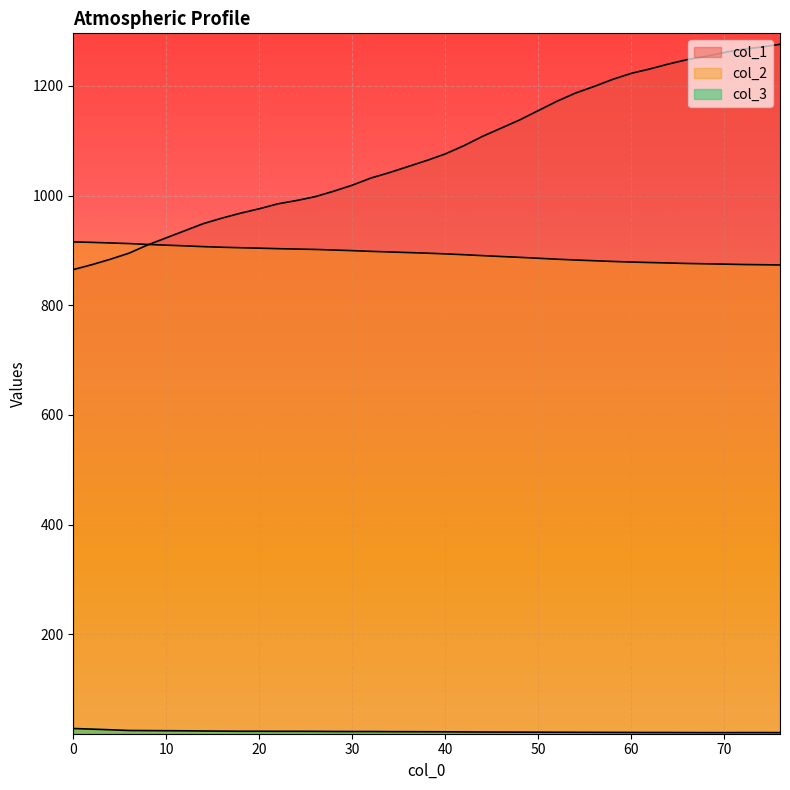

How many lines are shown in the chart?

3